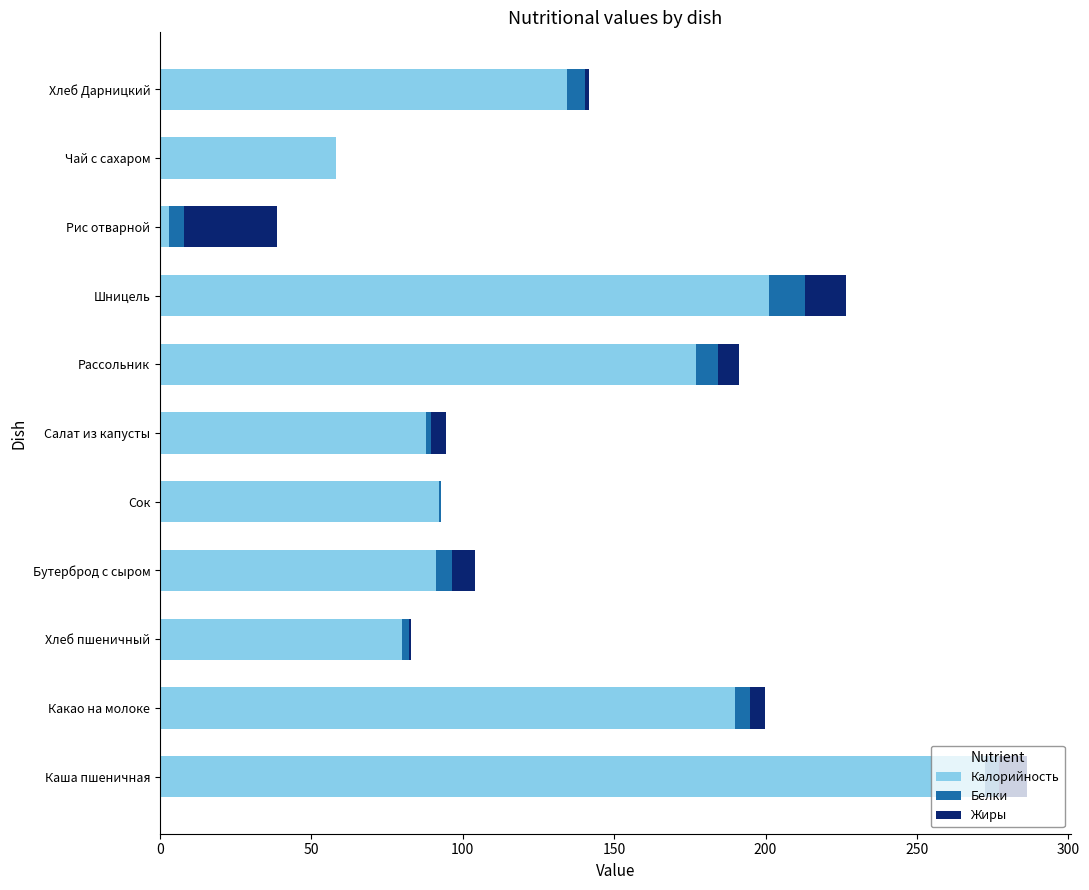

At which category is the sum across all series the highest?

Каша пшеничная